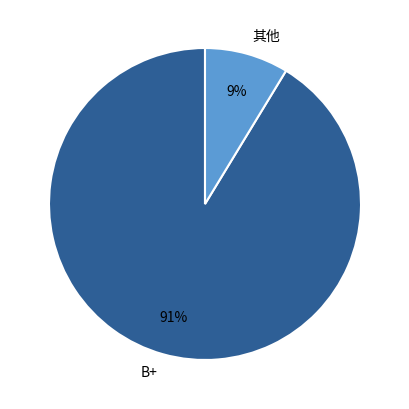

Which category has the biggest portion of the pie?

B+